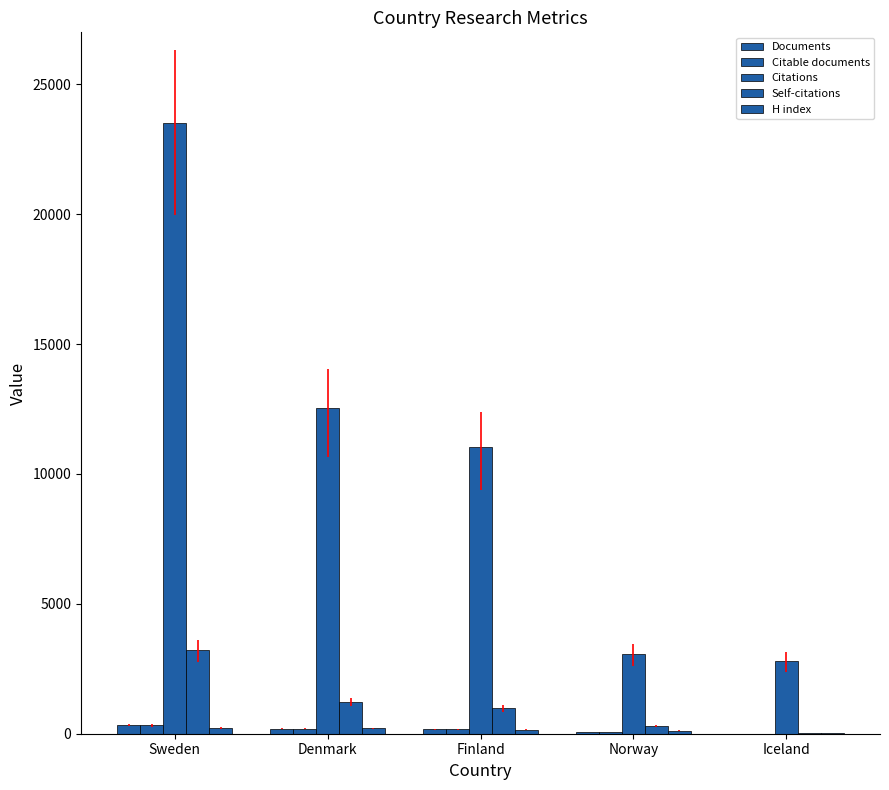

Is the value of Citable documents at Iceland greater than the value of H index at Iceland?

No